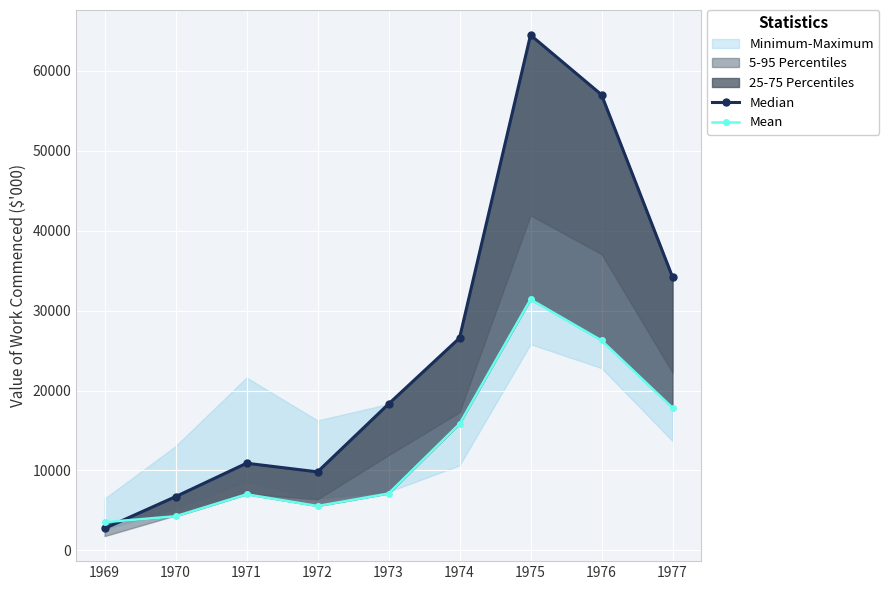

Which series has the largest range (max minus min)?

Median